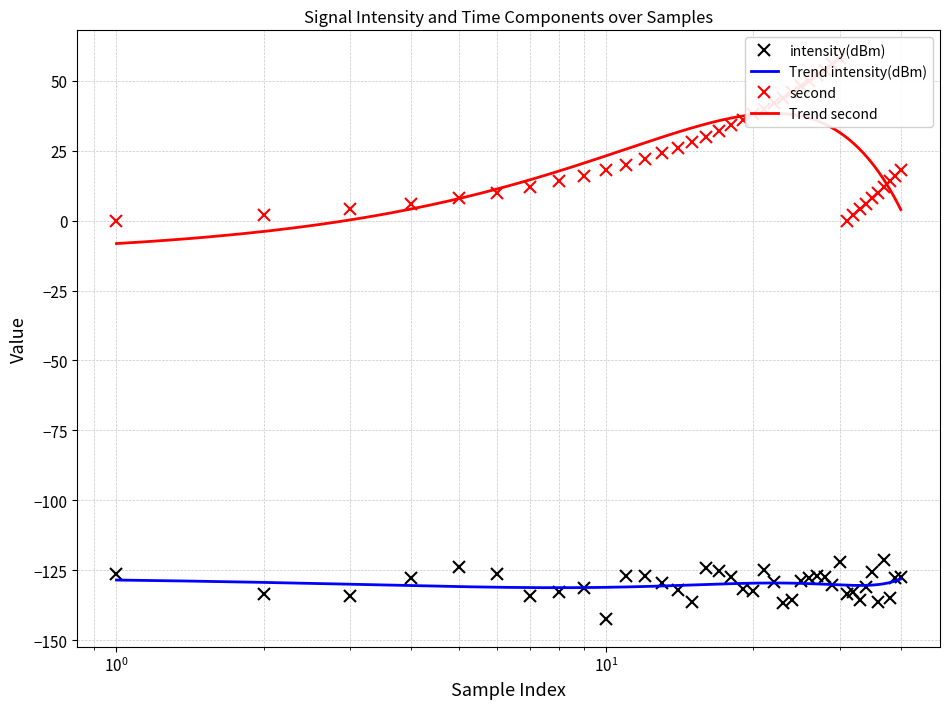

What is the value of the intensity(dBm) point at the 40th from the left?

-127.5